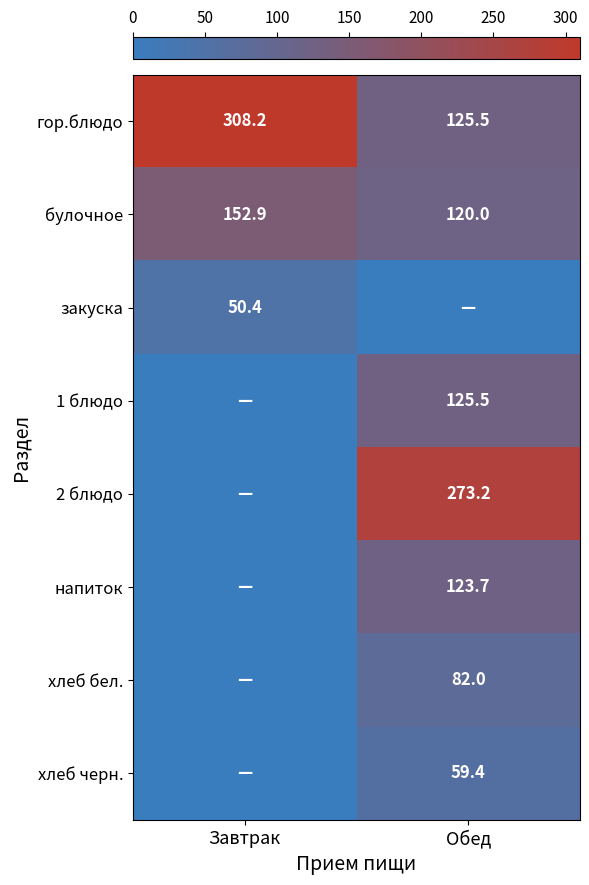

How many distinct data groups are displayed?

8